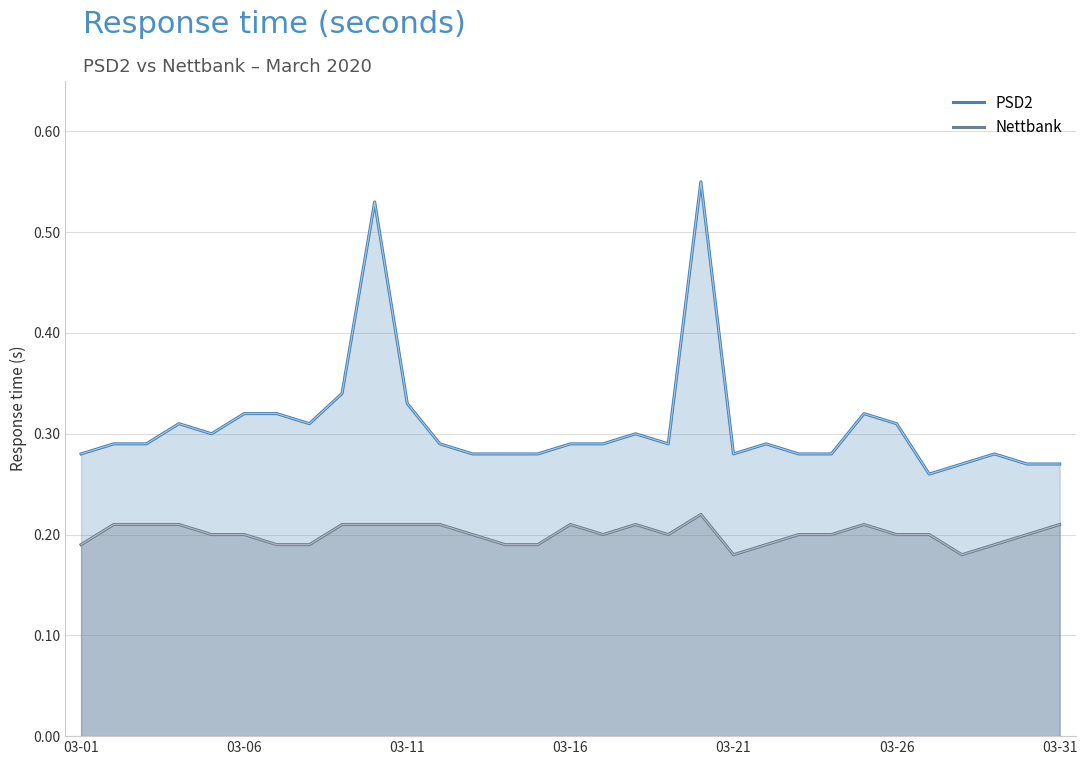

True or false: PSD2 has a value of 0.2 at 03-11.

False